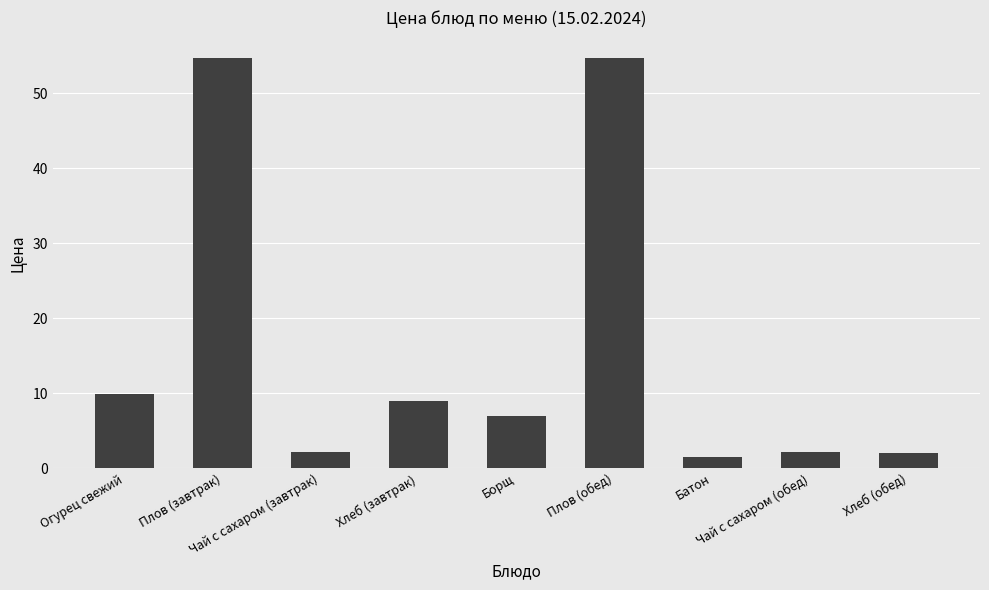

How many distinct data groups are displayed?

1